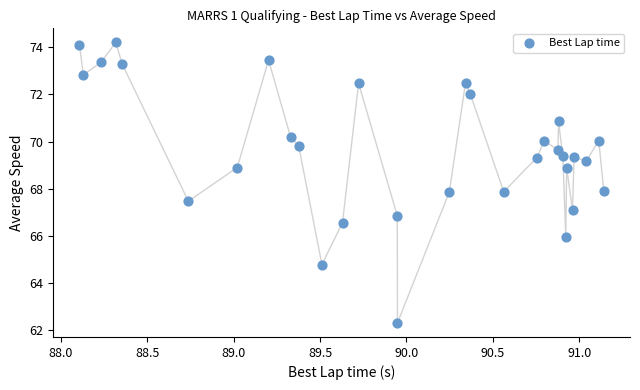

What is the range of Y values (max minus min)?

11.9